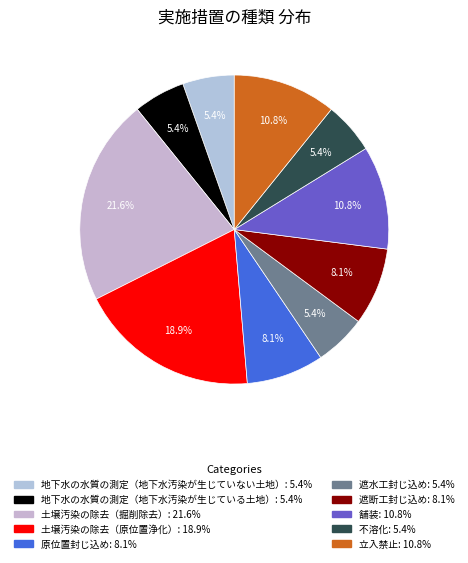

What percentage is the 地下水の水質の測定（地下水汚染が生じていない土地） slice, to the nearest percent?

5%